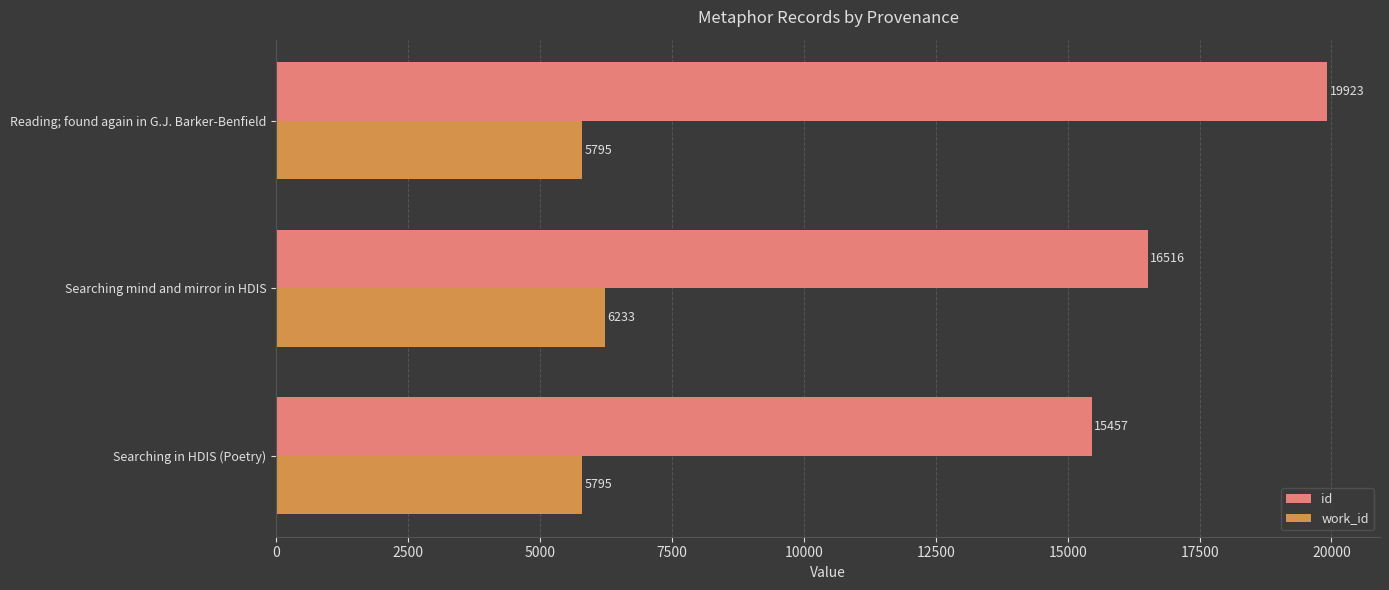

At which label is id closest to 17690?

Searching mind and mirror in HDIS